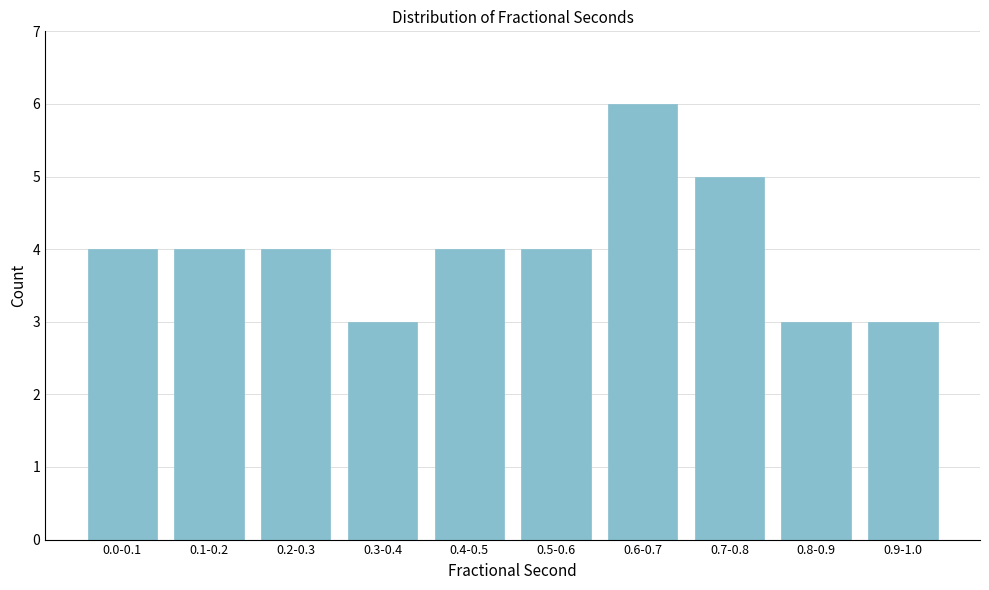

Reading left to right, transcribe all the data shown in this chart.

4	4	4	3	4	4	6	5	3	3